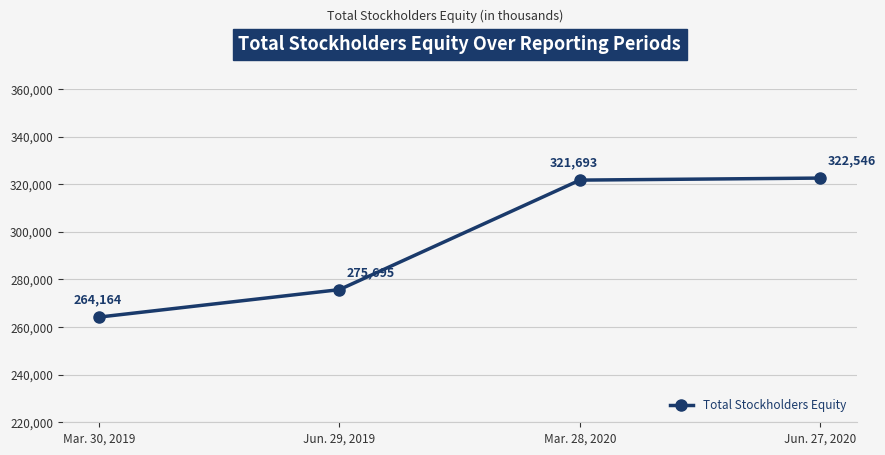

Reading left to right, what are all the values shown in this chart?

264164	275695	321693	322546